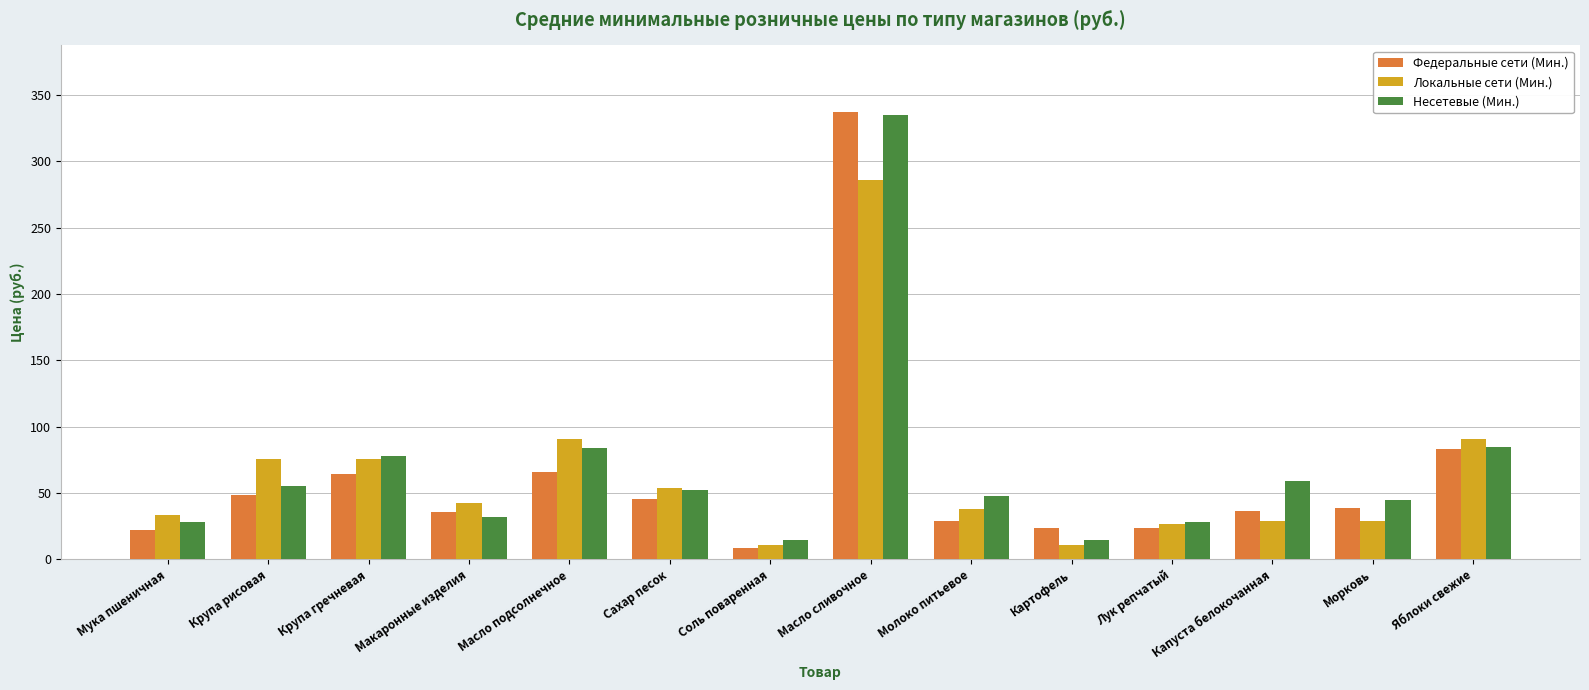

Between Картофель and Морковь, which series saw the biggest shift?

Несетевые (Мин.)